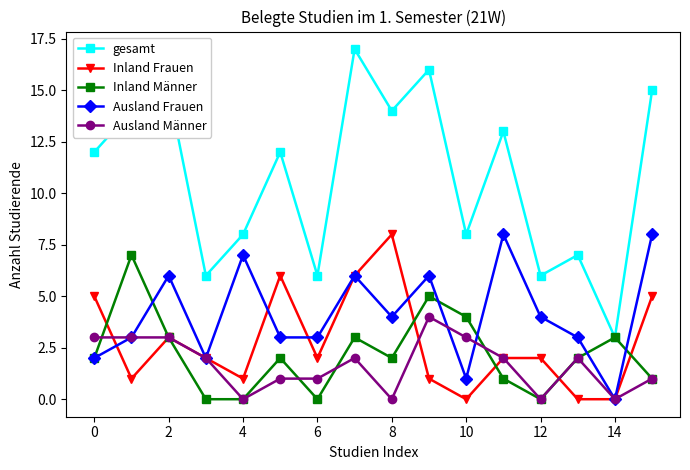

True or false: gesamt and Ausland Frauen intersect in this chart.

False